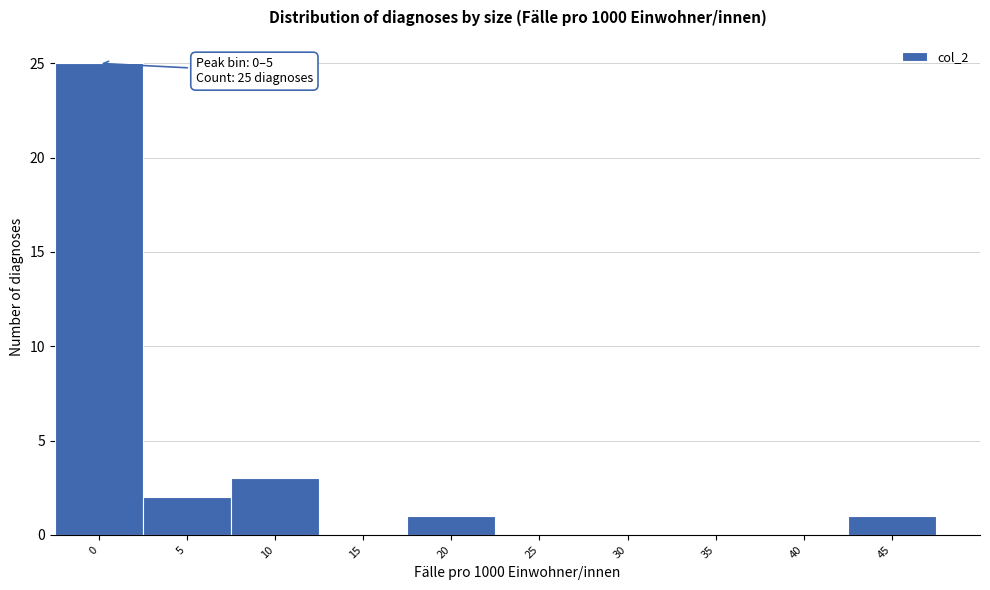

Reading right to left, list all the values displayed in this chart.

45=1	40=0	35=0	30=0	25=0	20=1	15=0	10=3	5=2	0=25